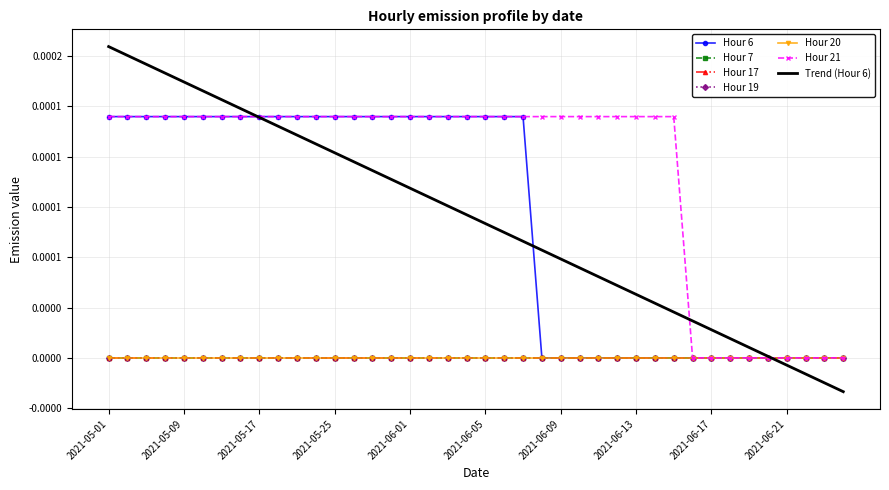

True or false: Hour 17 and Hour 6 cross at least once.

False